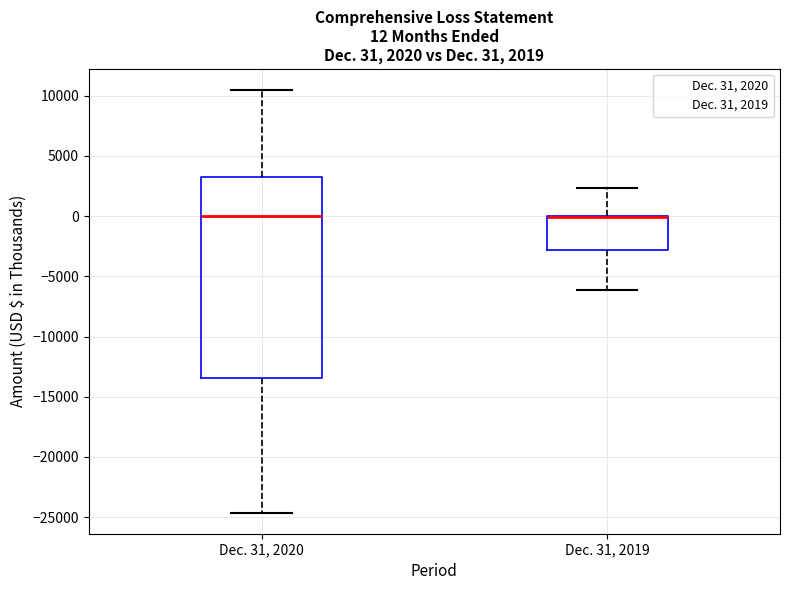

Which box is the tallest, from its lower edge to its upper edge?

Dec. 31, 2020